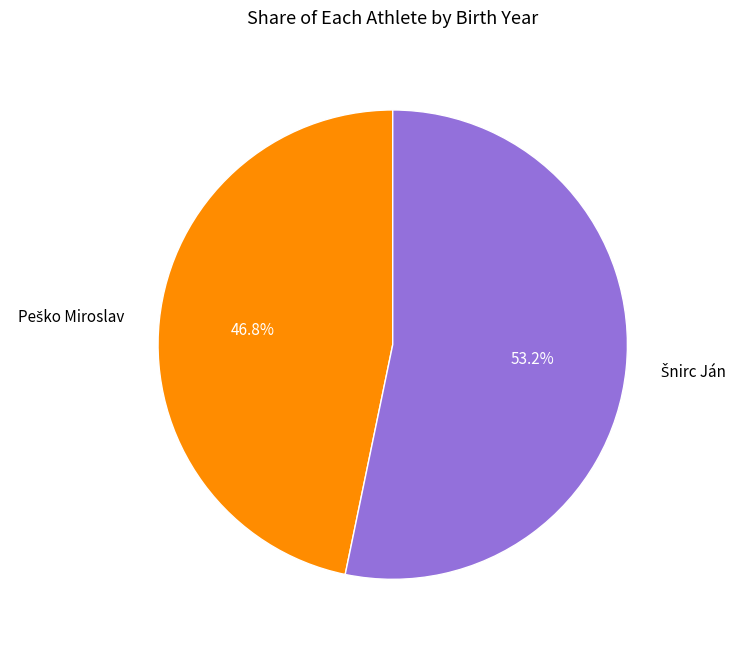

How many segments does this pie chart have?

2